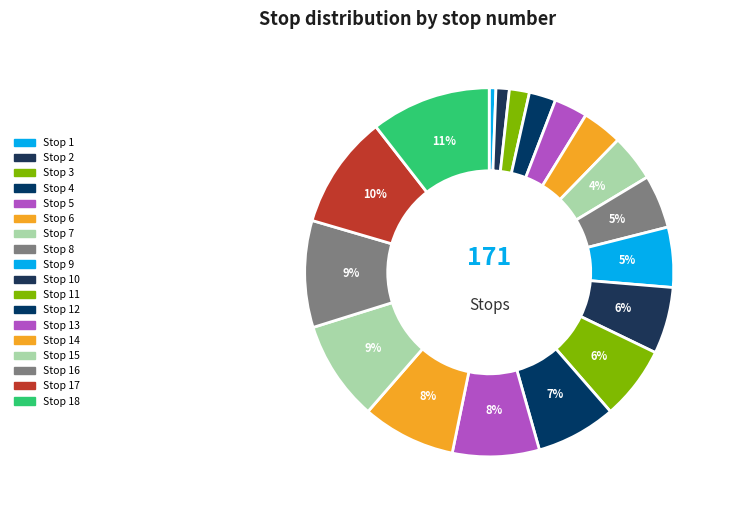

Which category has the smallest portion of the pie?

1